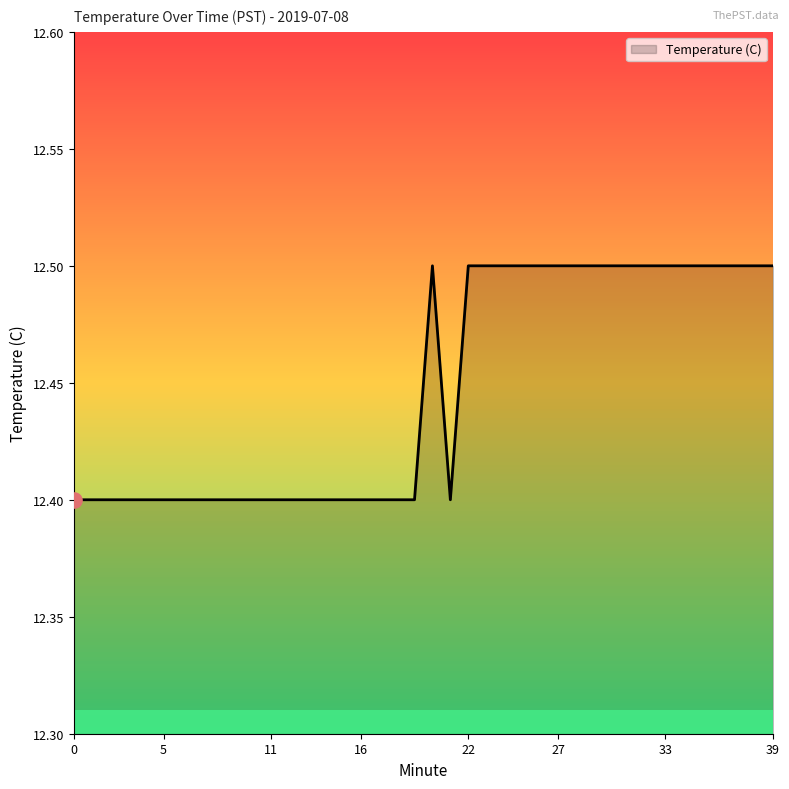

What is the greatest value displayed?

12.5